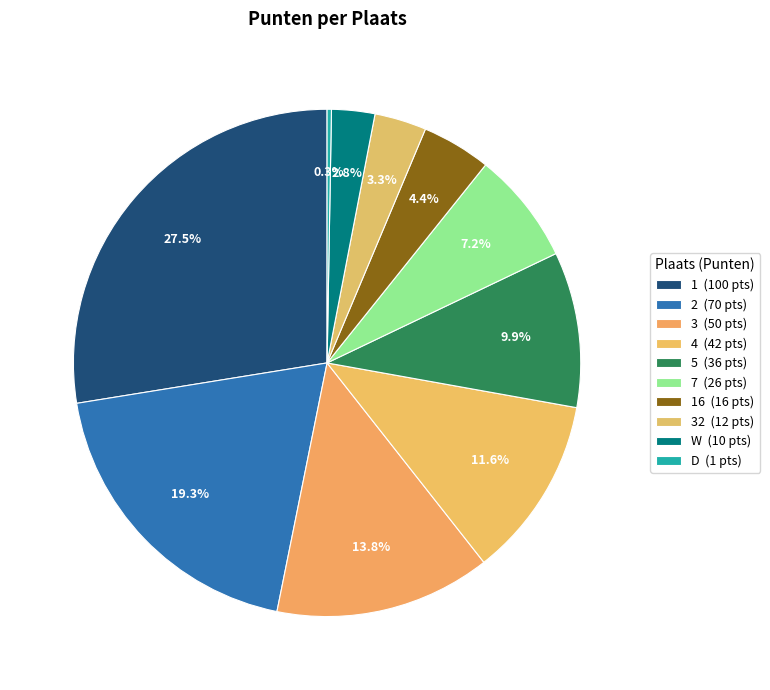

Which category has the biggest portion of the pie?

1